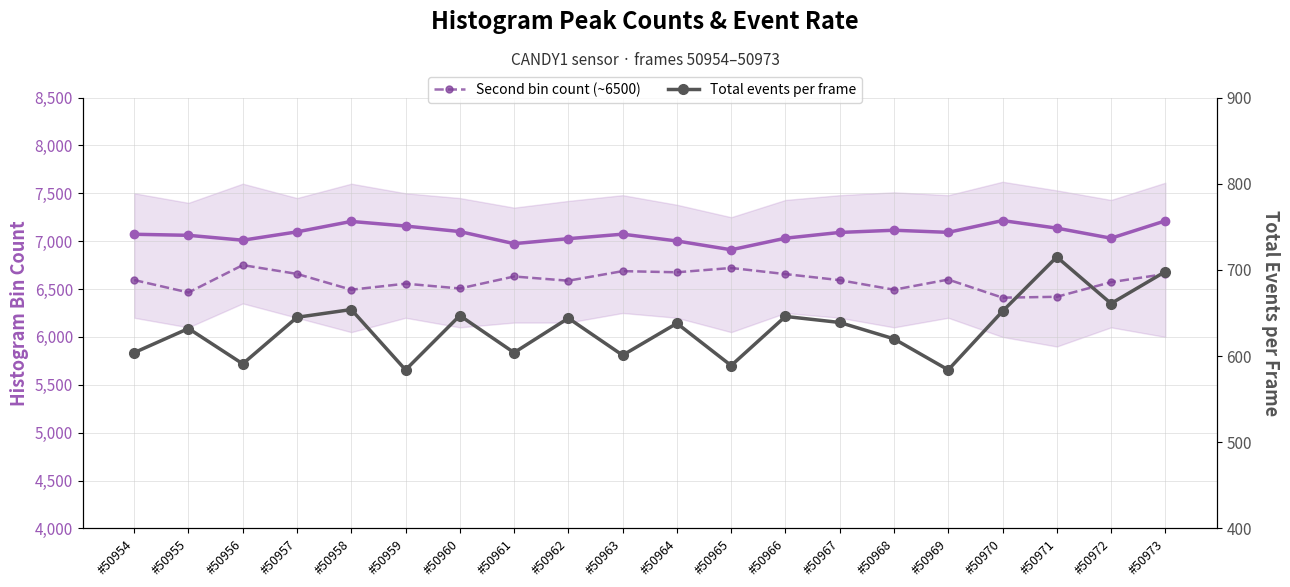

Reading right to left, what are all the values shown in this chart?

Peak bin count (~7000): #50973=7212	#50972=7031	#50971=7136	#50970=7215	#50969=7092	#50968=7114	#50967=7091	#50966=7031	#50965=6910	#50964=7002	#50963=7073	#50962=7026	#50961=6974	#50960=7100	#50959=7158	#50958=7206	#50957=7097	#50956=7010	#50955=7061	#50954=7072
Second bin count (~6500): #50973=6657	#50972=6572	#50971=6419	#50970=6410	#50969=6599	#50968=6493	#50967=6593	#50966=6656	#50965=6720	#50964=6675	#50963=6687	#50962=6587	#50961=6631	#50960=6506	#50959=6556	#50958=6493	#50957=6658	#50956=6750	#50955=6464	#50954=6594
Total events (per frame): #50973=698	#50972=661	#50971=715	#50970=652	#50969=584	#50968=620	#50967=639	#50966=646	#50965=589	#50964=638	#50963=601	#50962=644	#50961=604	#50960=647	#50959=584	#50958=654	#50957=645	#50956=591	#50955=632	#50954=604